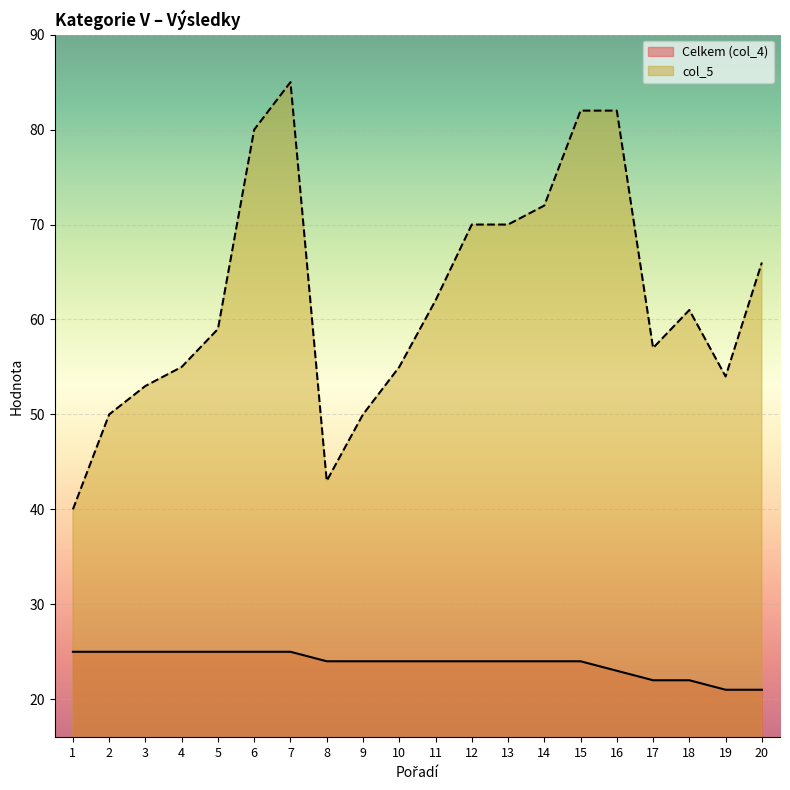

List the series in order of their overall mean, highest first.

col_5, Celkem (col_4)